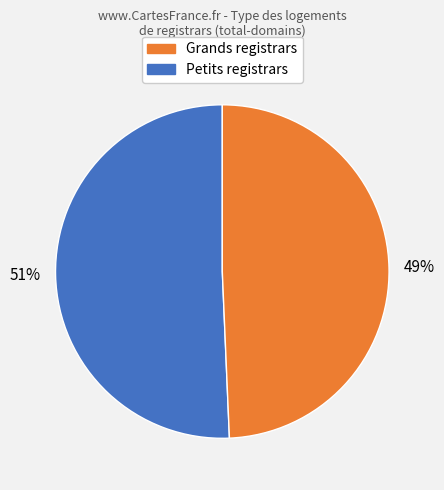

To the nearest percent, what is the average slice percentage?

50%